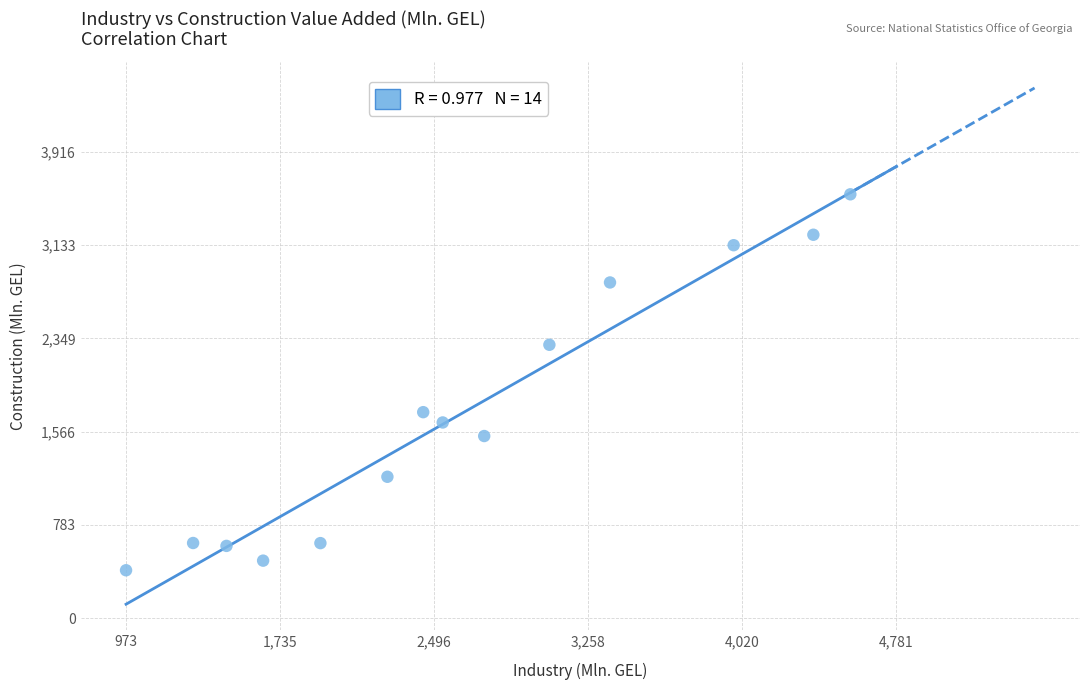

What is the range of X values (max minus min)?

3580.6